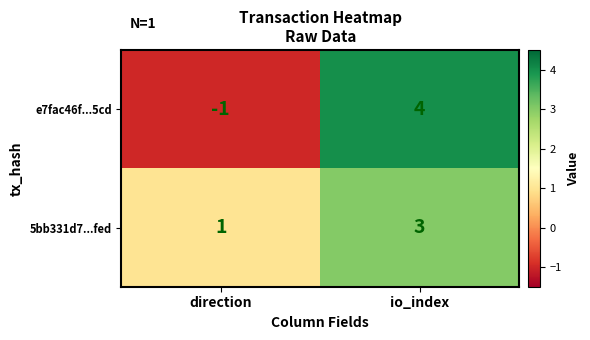

At which category is the sum across all series the highest?

io_index